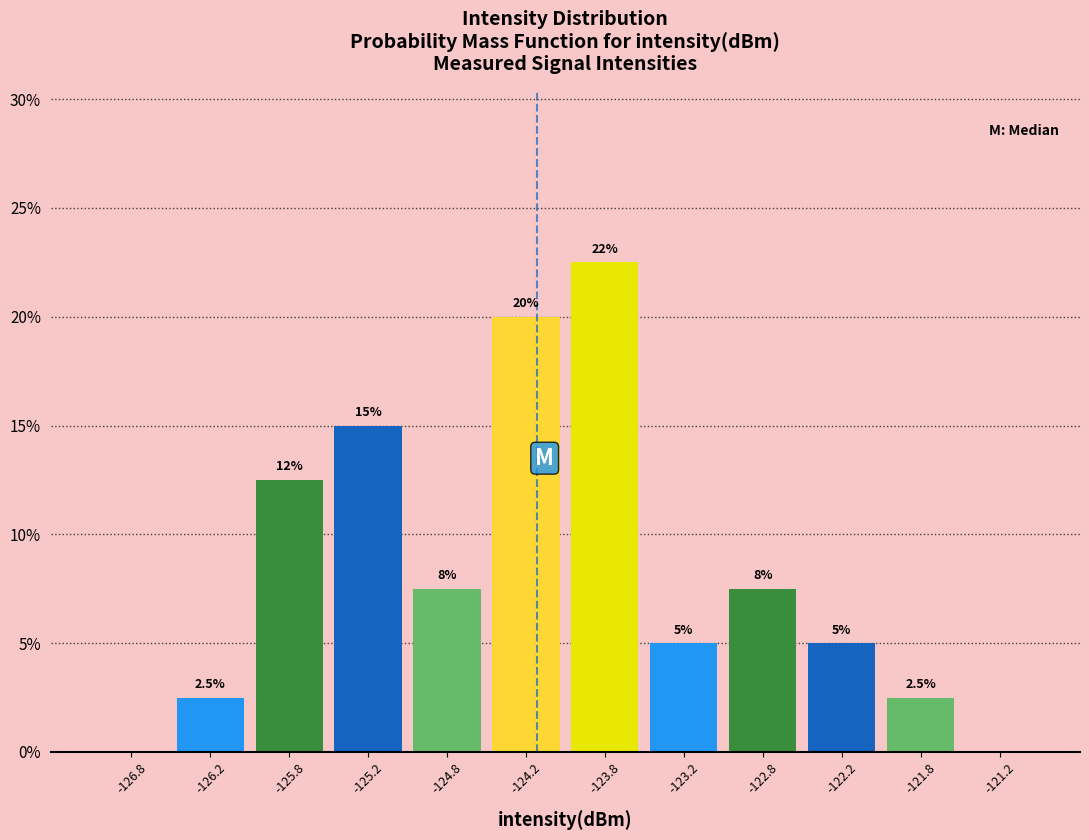

Which range on the x-axis has the tallest bar?

-124.0 to -123.5